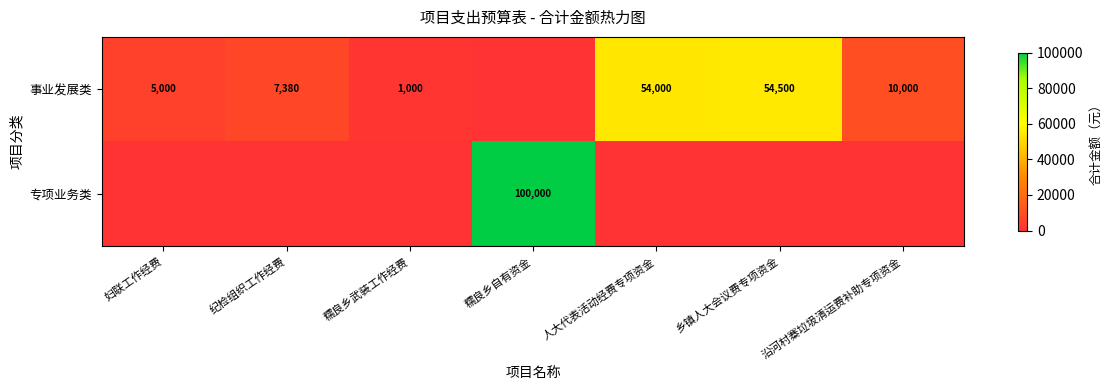

What is the sum of the 事业发展类 values at 妇联工作经费 and 人大代表活动经费专项资金?

59000